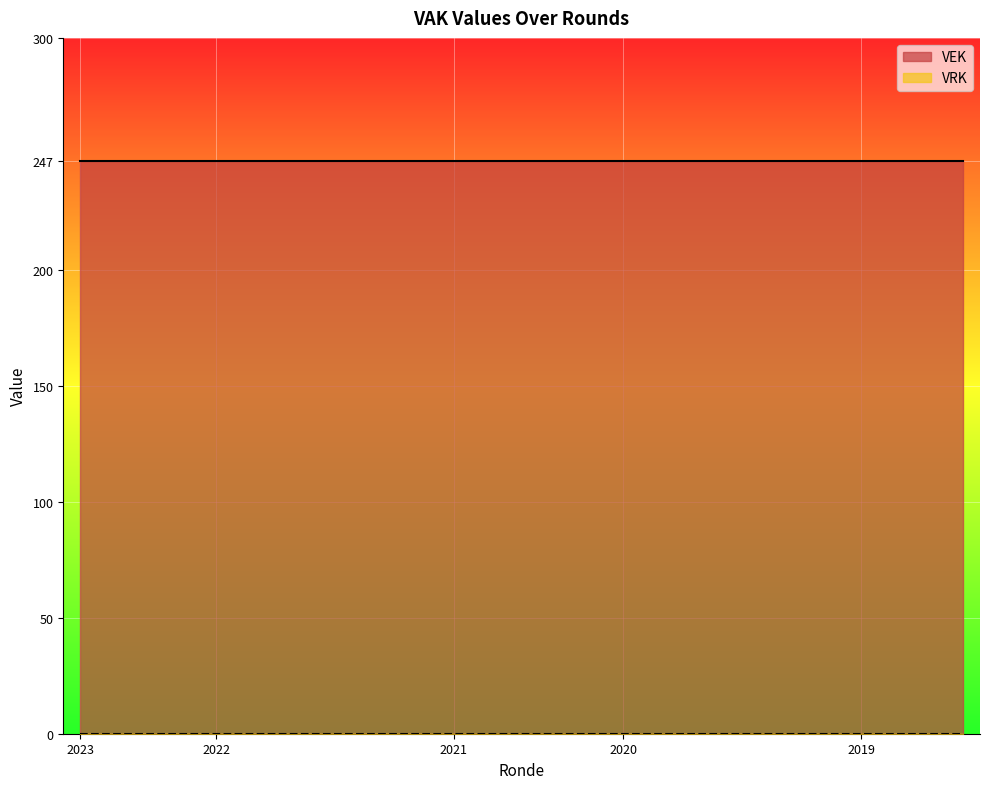

Which series has the largest total across all categories?

VEK